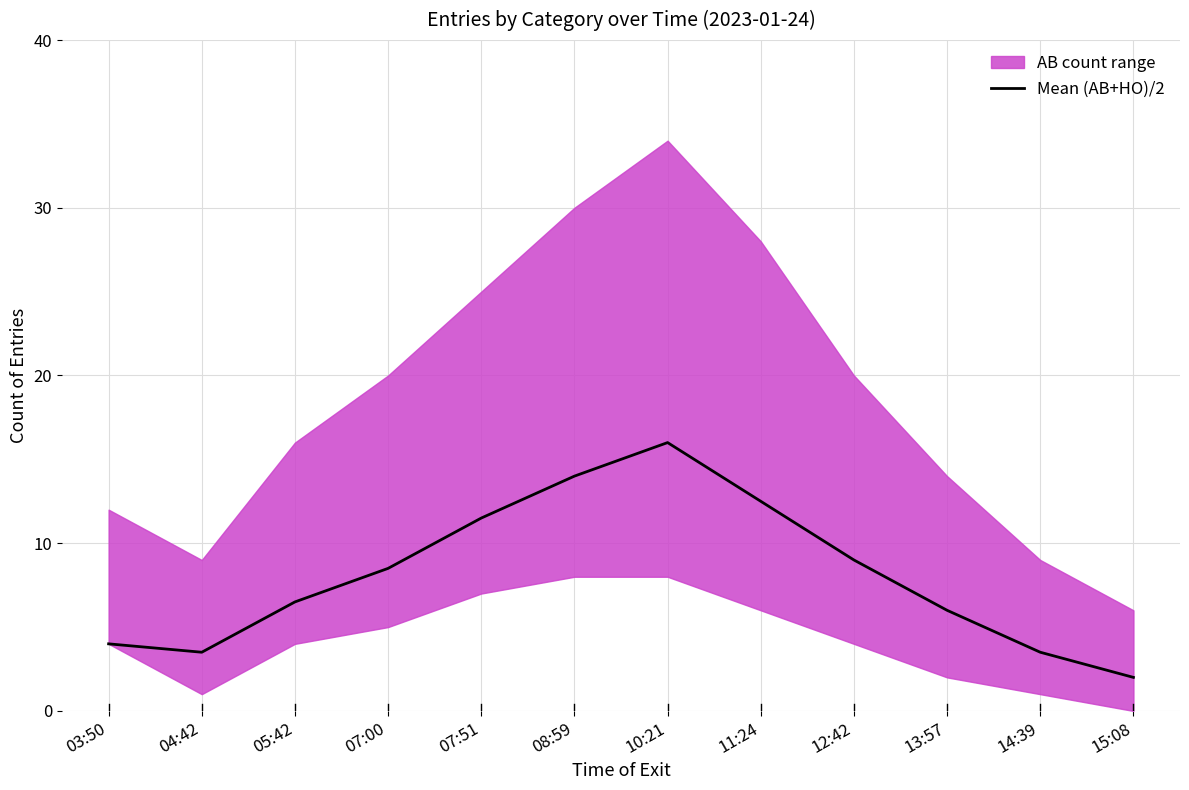

How many lines are shown in the chart?

1